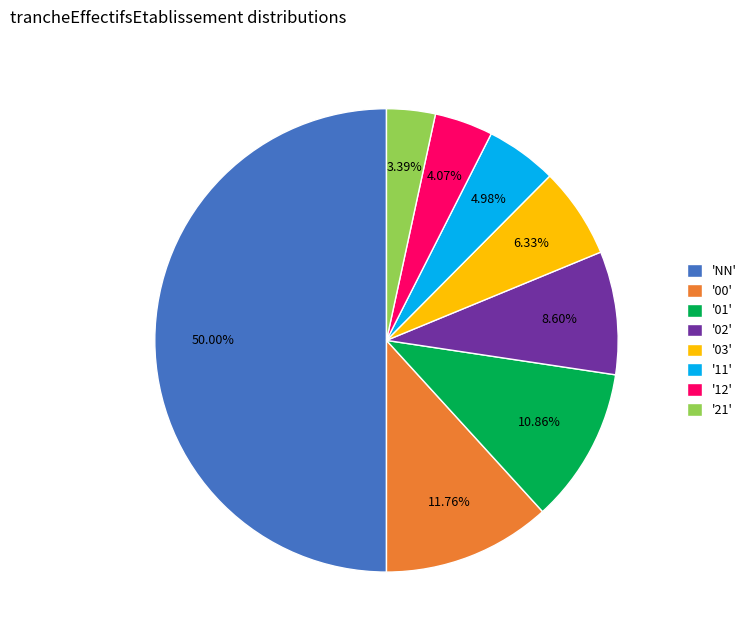

How many slices are in this pie chart?

8